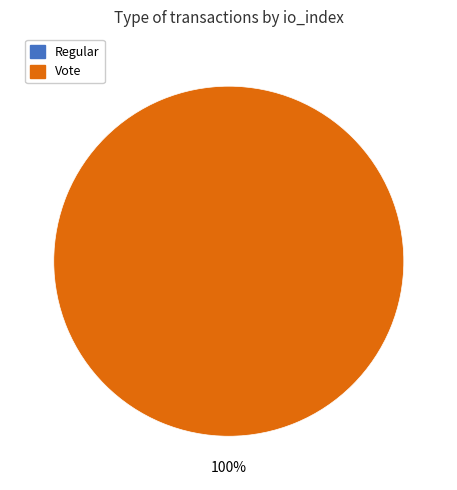

How many slices are in this pie chart?

2